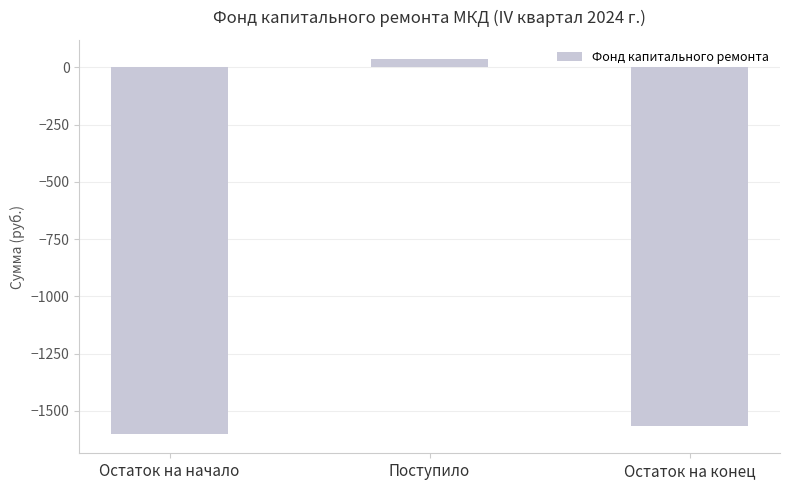

What position from the right is Остаток на начало?

3